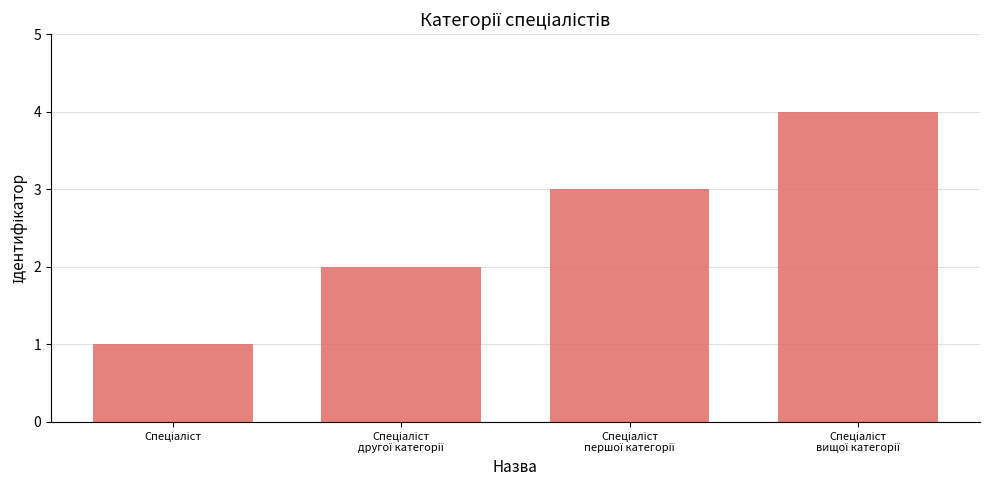

What is the greatest value displayed?

4